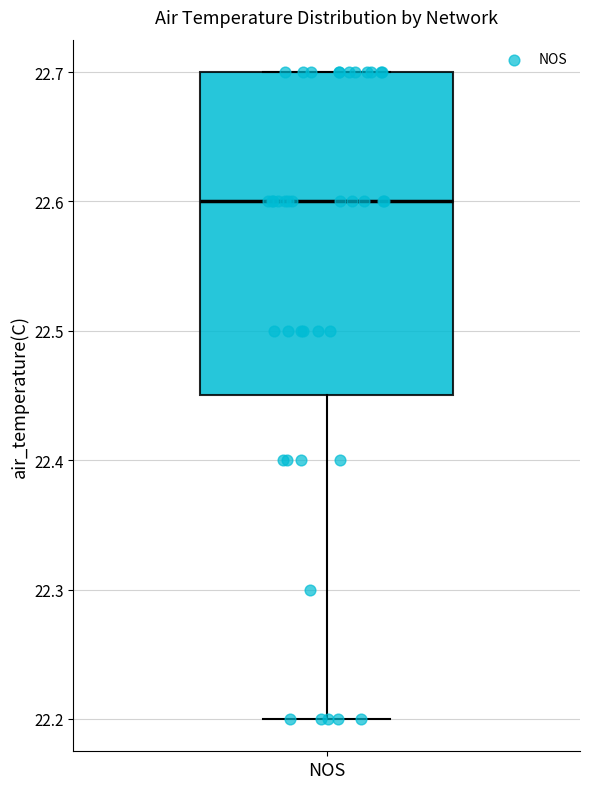

Where is the upper edge of the box for NOS on the y-axis? The values are not printed on the chart, so give them approximately, as read against the axis.

22.70